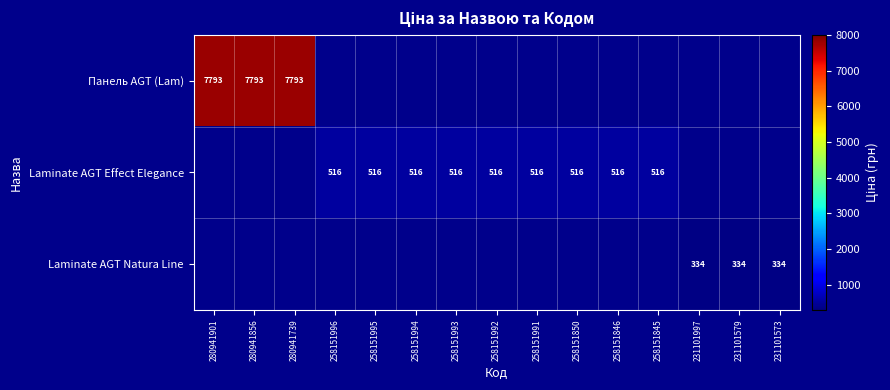

Is the value of Laminate AGT Effect Elegance at 280941901 greater than the value of Панель AGT (Lam) at 231101997?

No